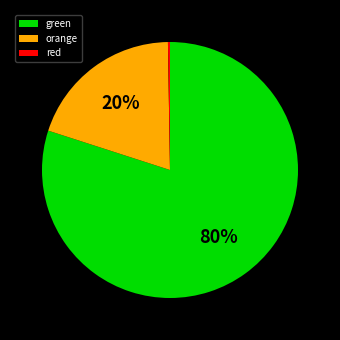

Is it true that orange is 29% of the pie?

False